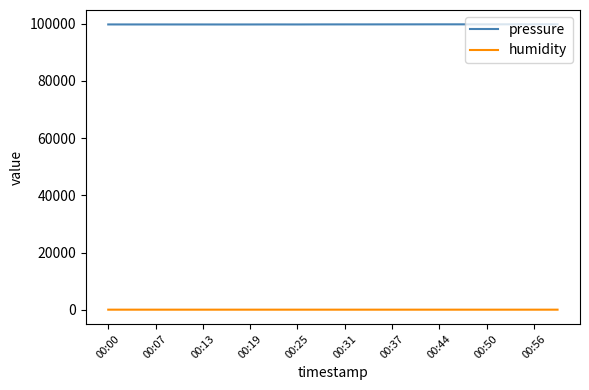

List the series in order of their peak value, lowest first.

humidity, pressure